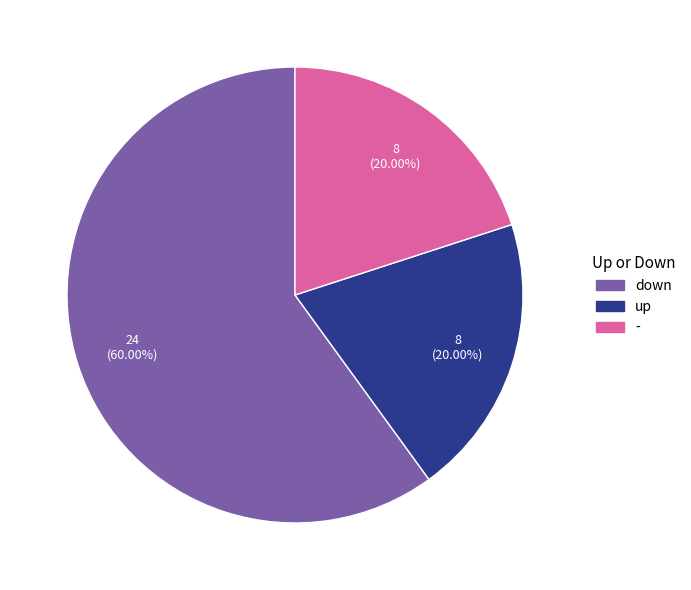

Does any single category account for the majority?

Yes